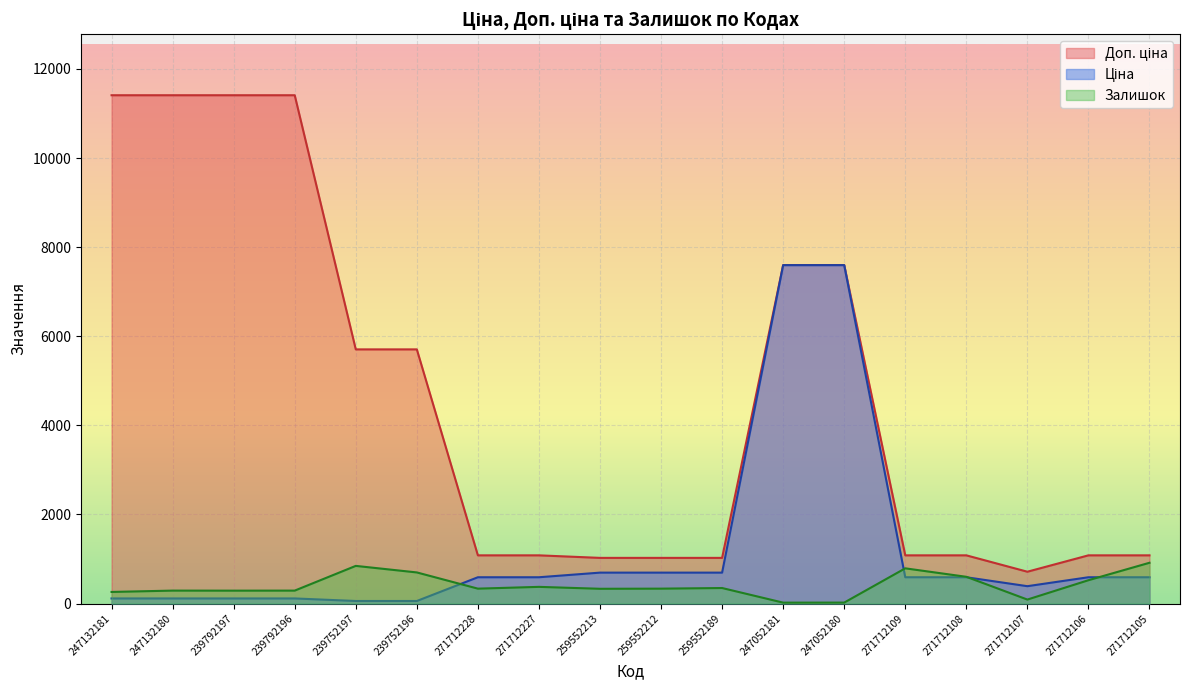

List the series in order of their peak value, lowest first.

Залишок, Ціна, Доп. ціна